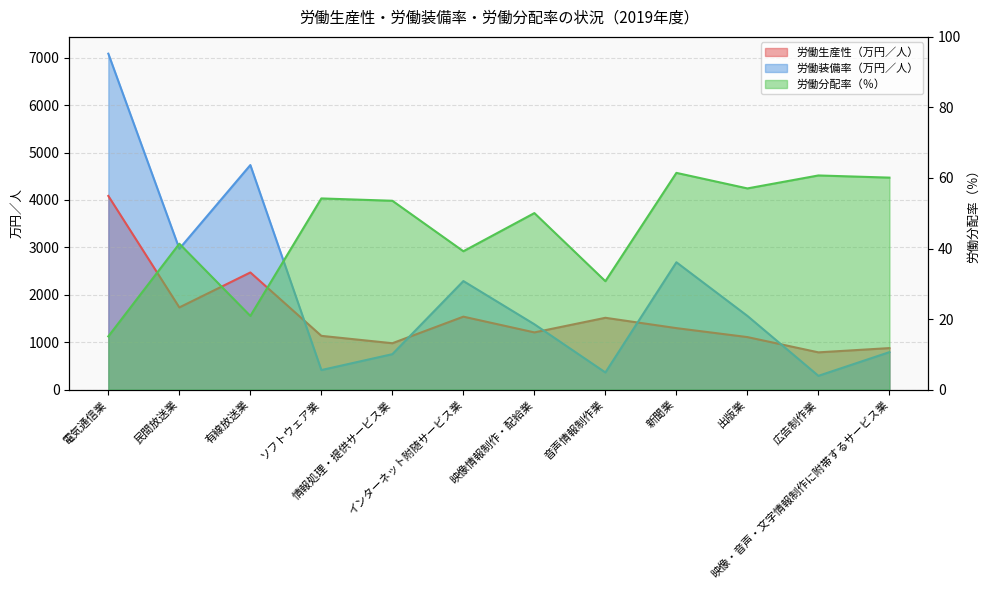

Rank the categories by 労働生産性（万円／人） value from highest to lowest.

電気通信業, 有線放送業, 民間放送業, インターネット附随サービス業, 音声情報制作業, 新聞業, 映像情報制作・配給業, ソフトウェア業, 出版業, 情報処理・提供サービス業, 映像・音声・文字情報制作に附帯するサービス業, 広告制作業